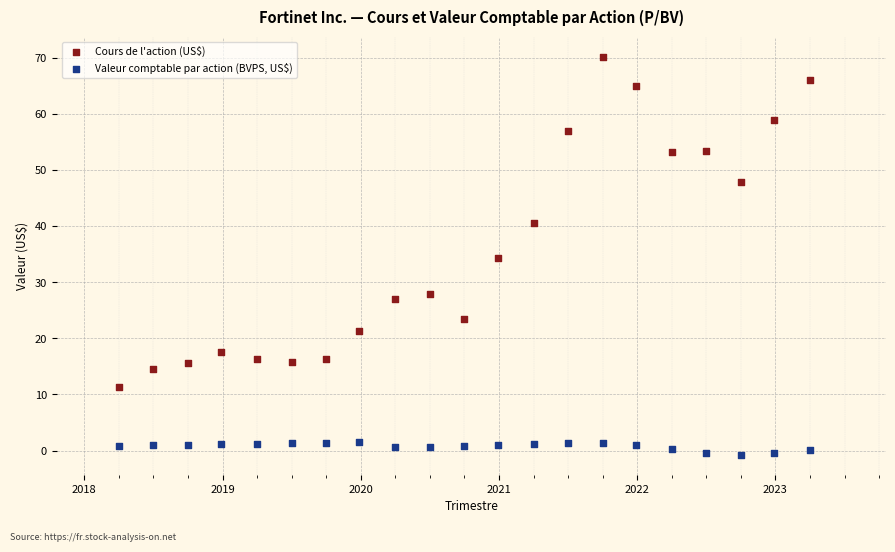

What is the X range (max minus min) for the scatter plot?

5.0